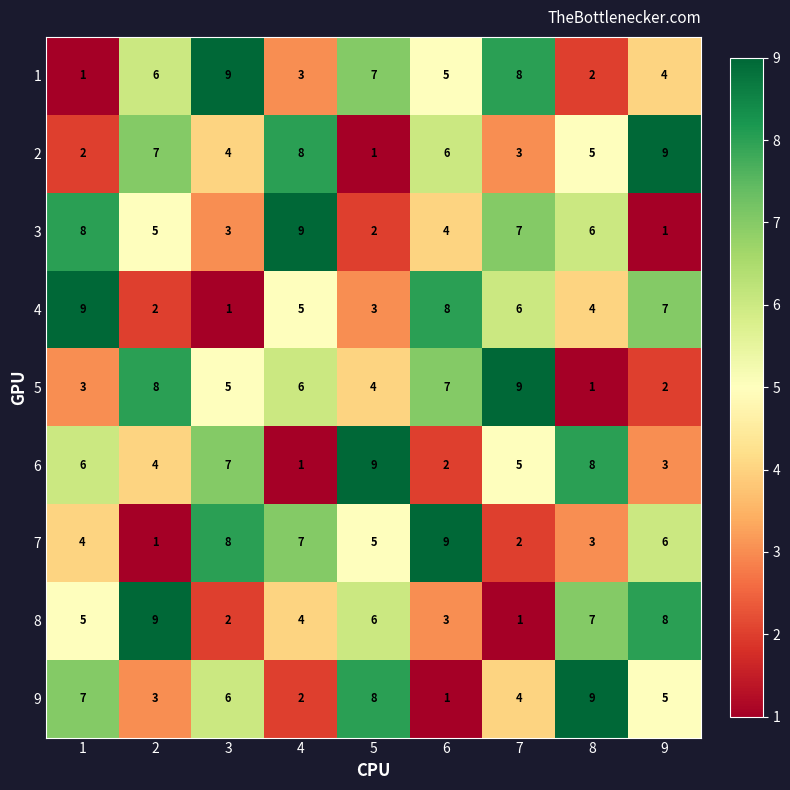

Count the 6 values in the range 3 to 7.

5